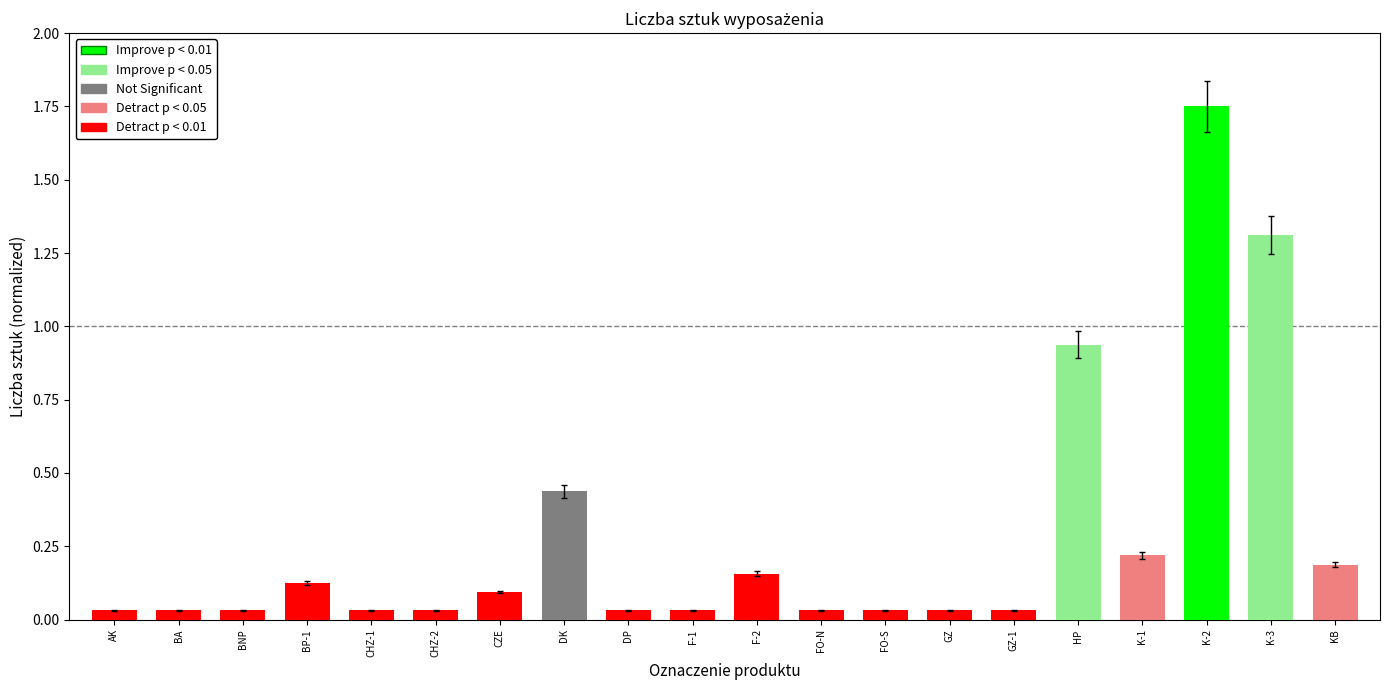

The value at BP-1 is 0.0. True or false?

False